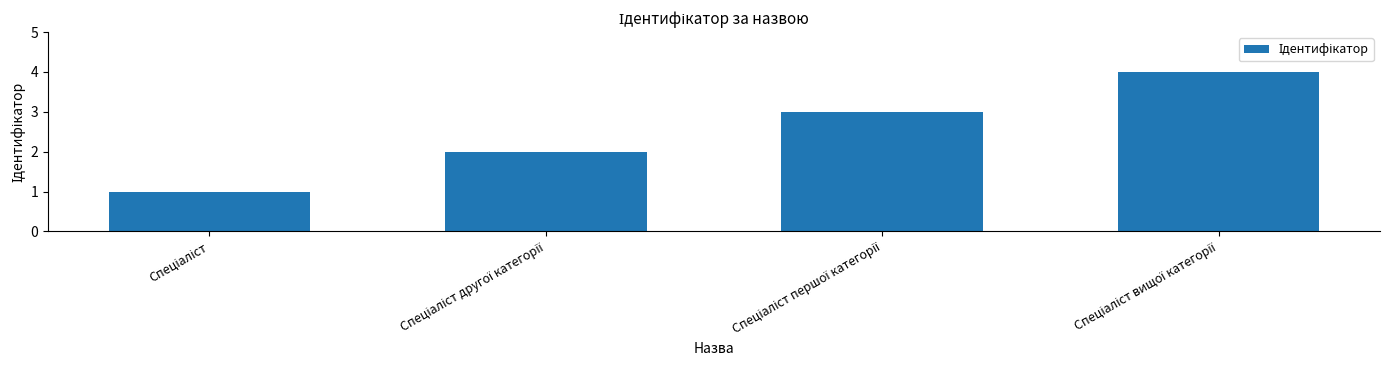

What is the difference between the maximum and second lowest values?

2